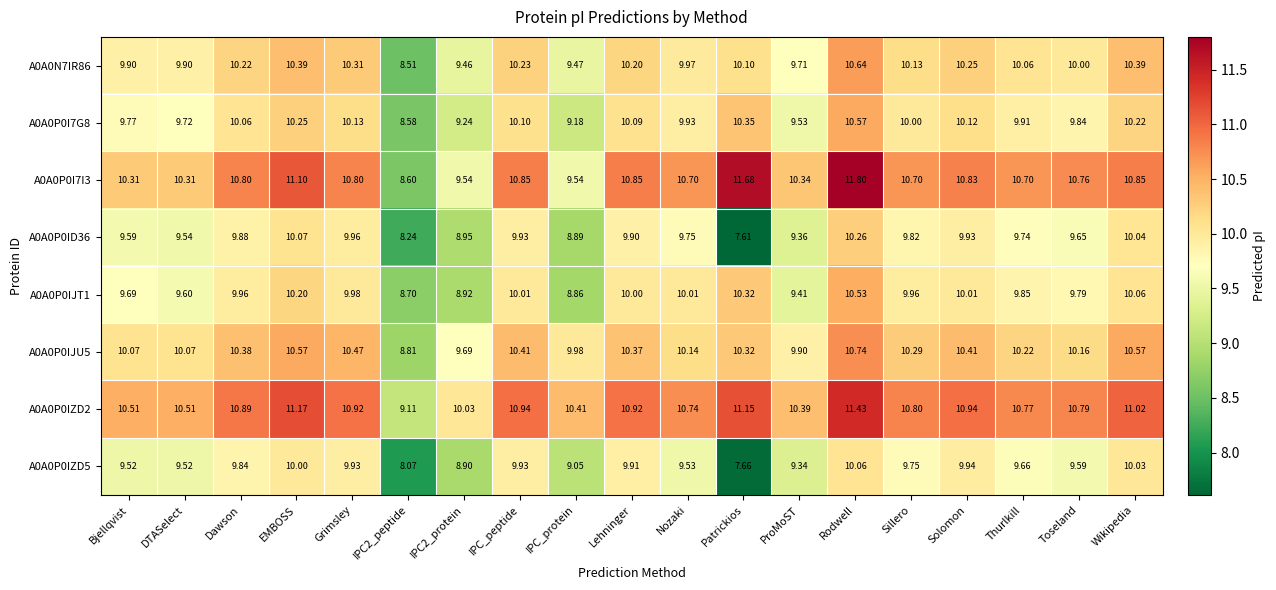

Where does the A0A0P0IZD2 series first go above 10?

Bjellqvist